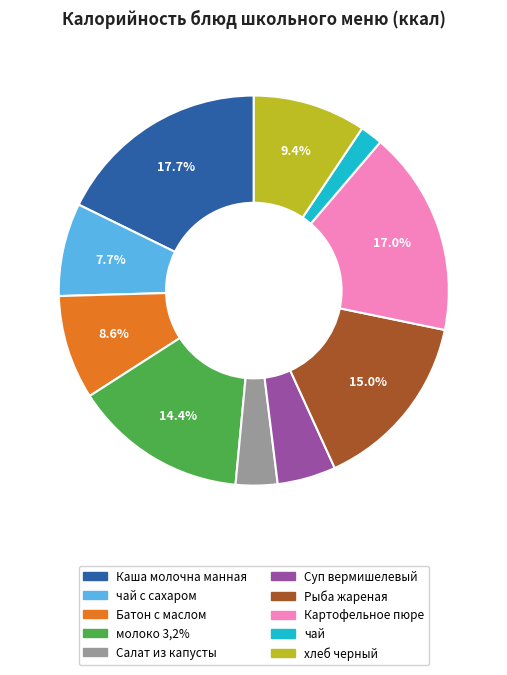

Which slice is the smallest?

чай